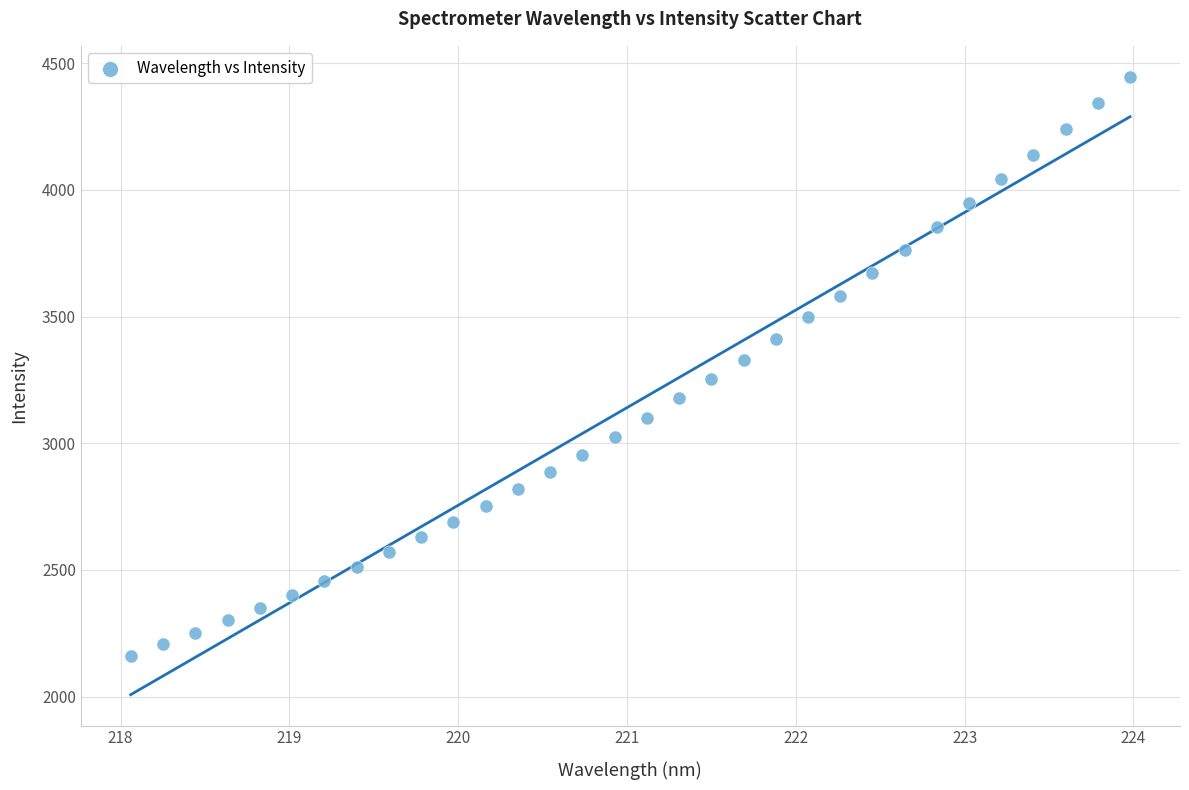

What is the range of X values (max minus min)?

5.9